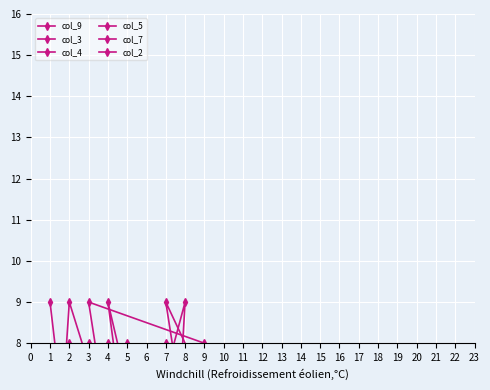

What is the minimum value for col_3?

1